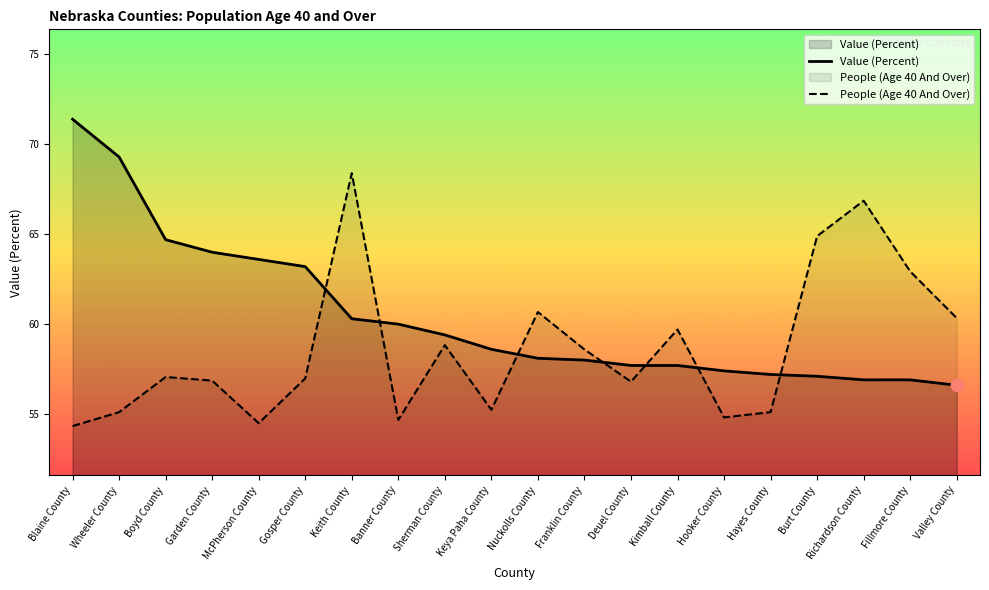

What are all the series names shown in the legend?

Value (Percent), People (Age 40 And Over)